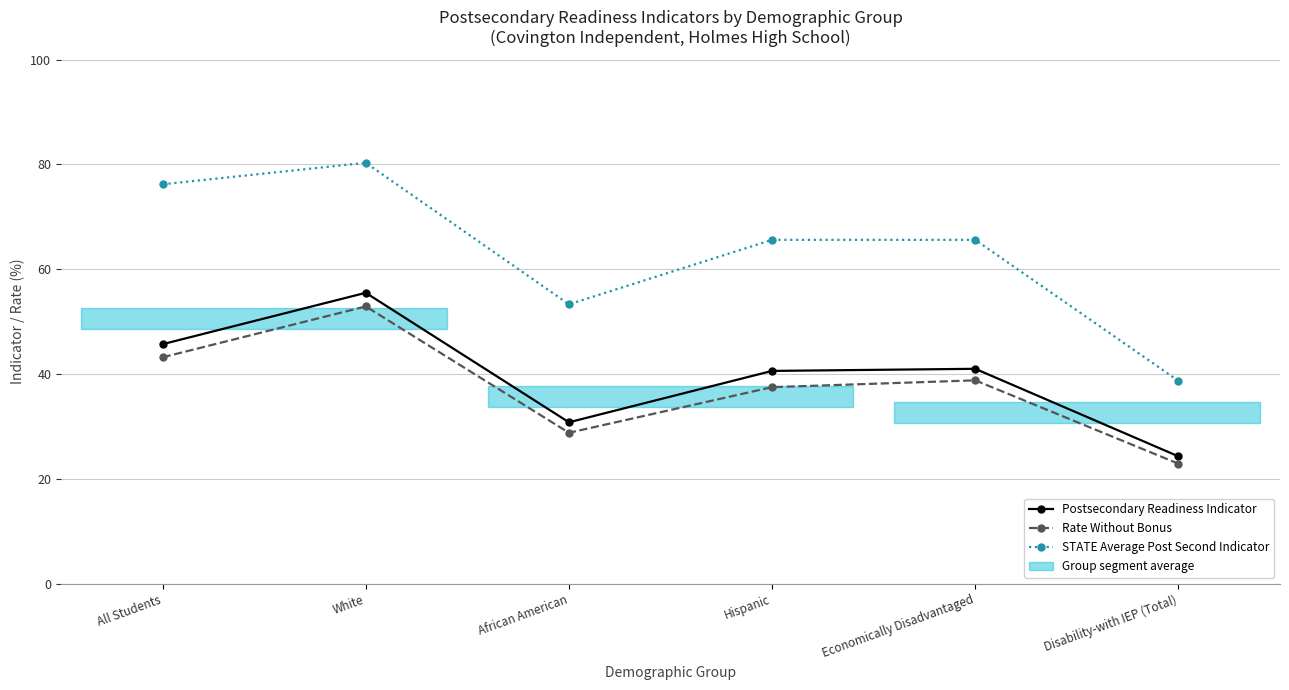

What is the sum of all STATE Average Post Second Indicator values?

379.7